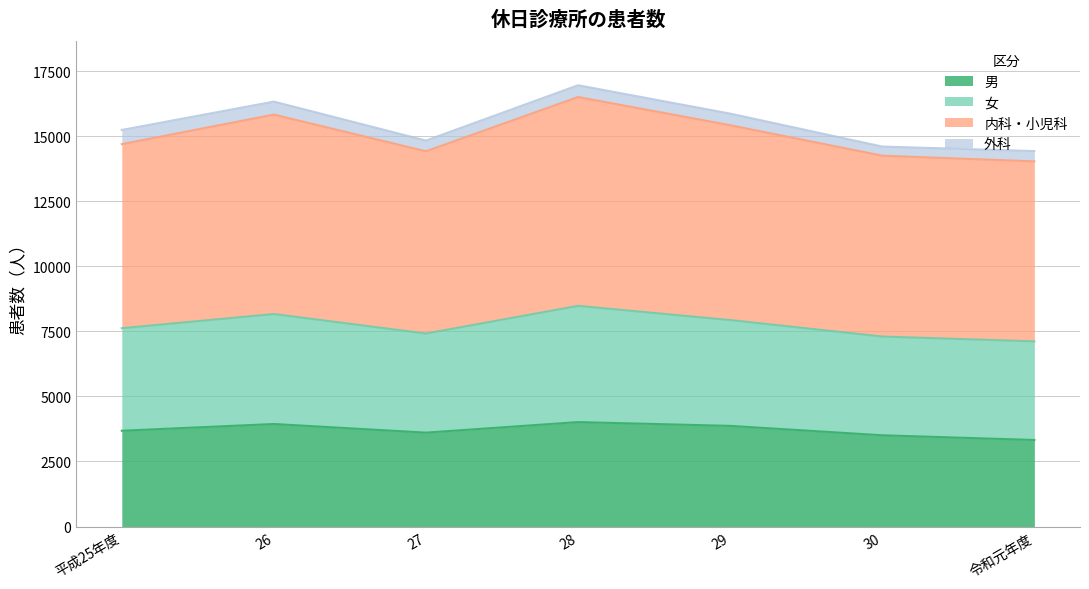

What is the lowest value of the 男 series?

3325